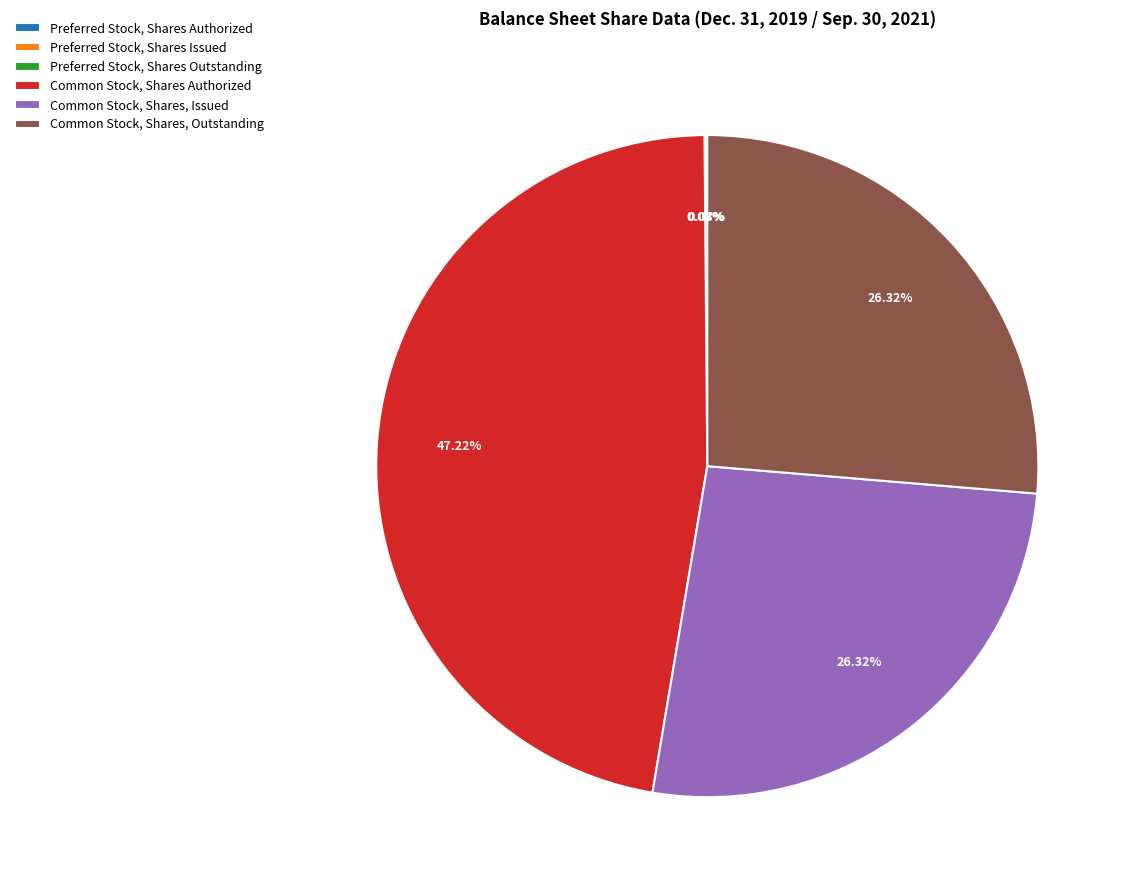

Does any single category account for the majority?

No